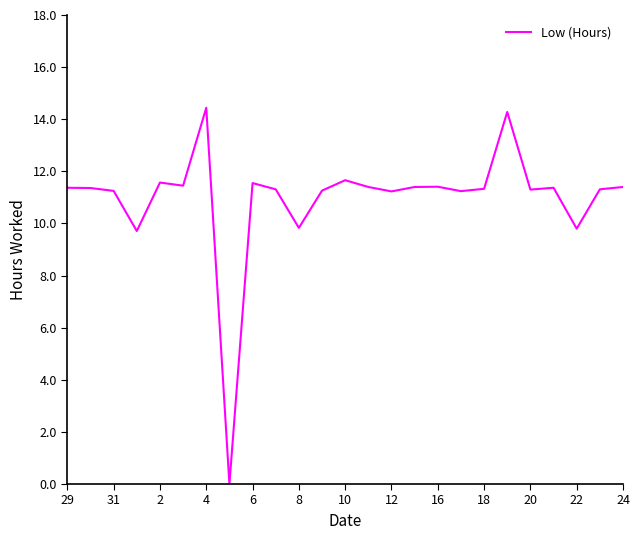

True or false: the data has more than 2 interior local peaks.

True